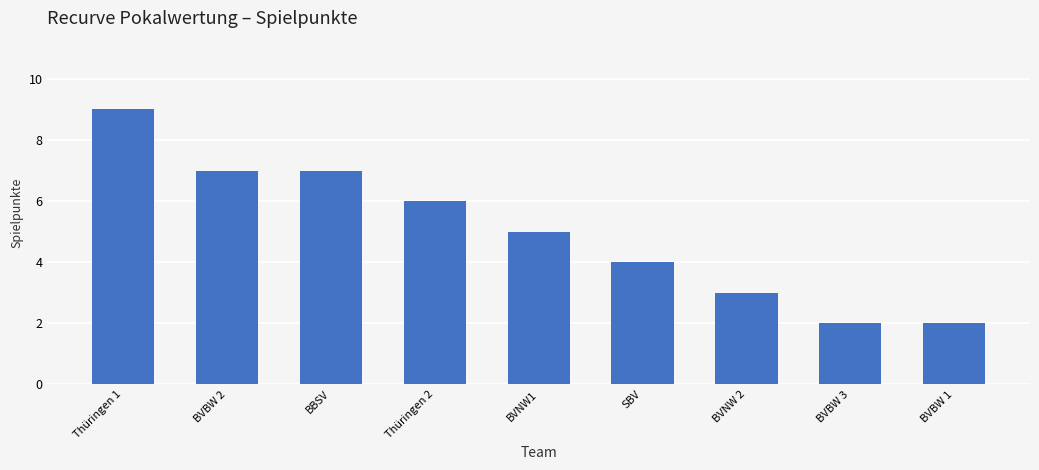

What is the label of the 9th bar from the left?

BVBW 1